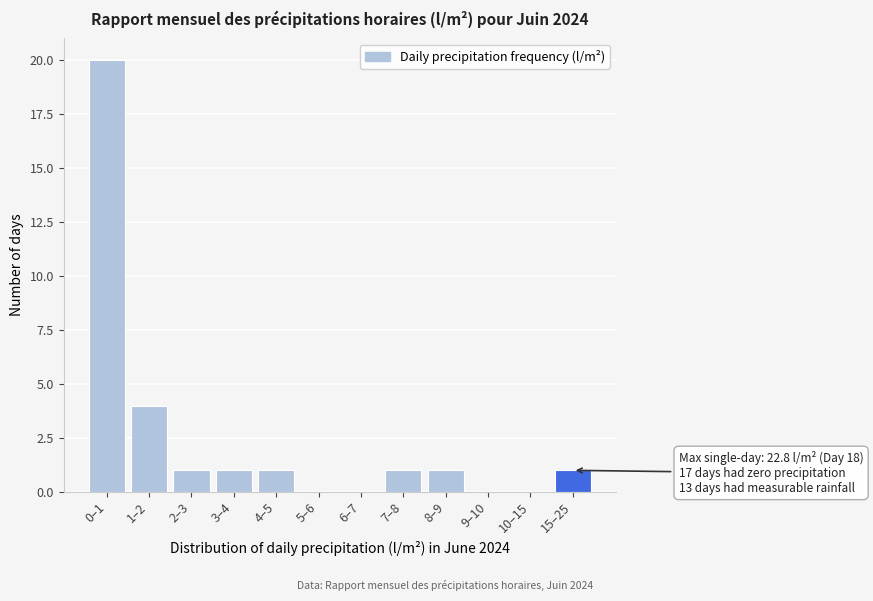

Reading left to right, transcribe all the data shown in this chart.

0–1=20	1–2=4	2–3=1	3–4=1	4–5=1	5–6=0	6–7=0	7–8=1	8–9=1	9–10=0	10–15=0	15–25=1